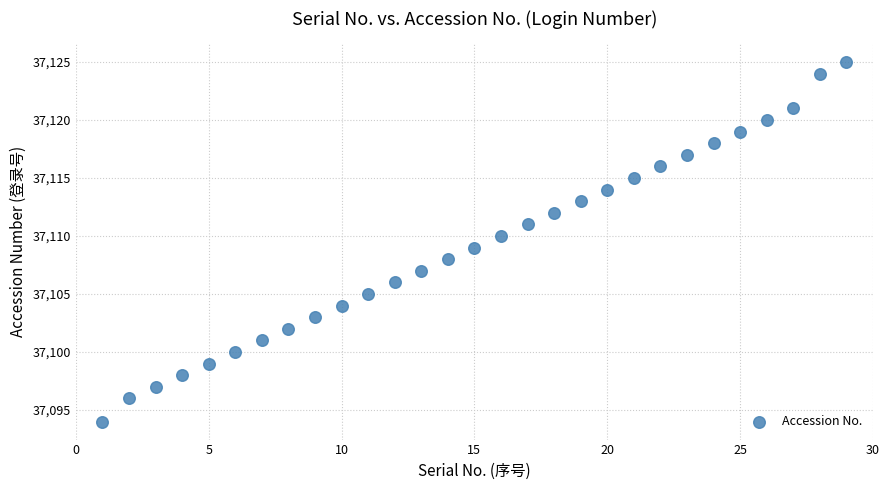

What is the range of Y values (max minus min)?

31